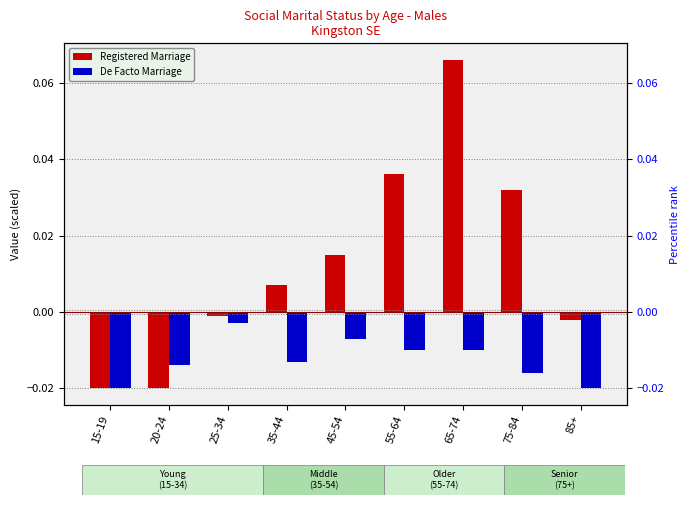

The Registered Marriage series shows -0.0 at 85+. True or false?

False